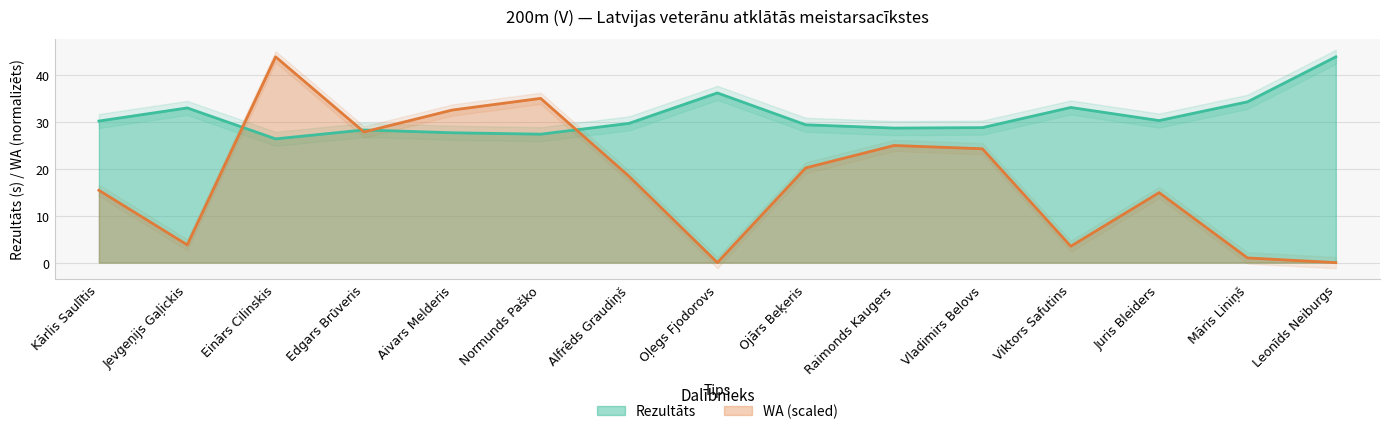

Rank the series by their average value, from highest to lowest.

Rezultāts, WA